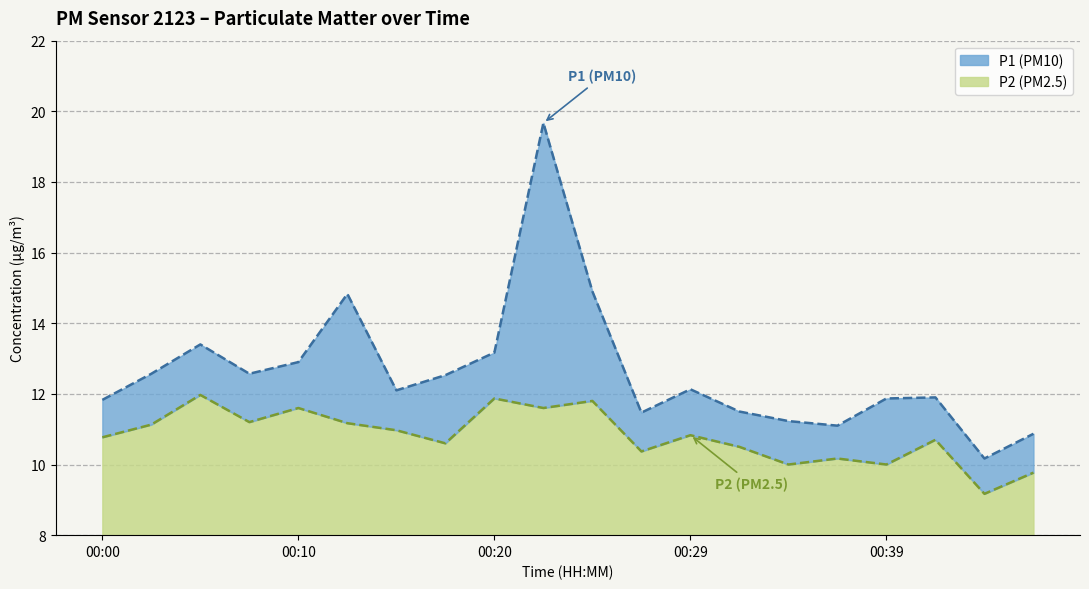

What is the maximum value shown in the chart?

19.7